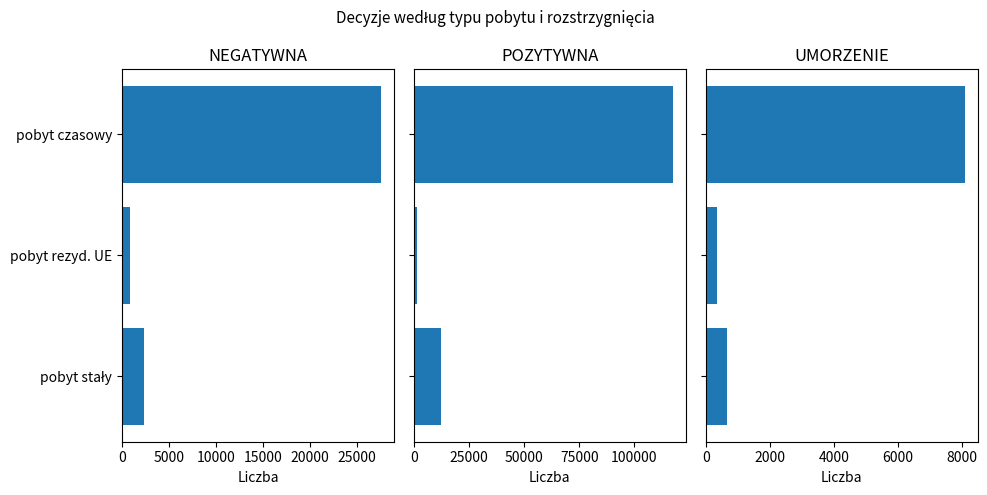

What is the minimum value for UMORZENIE?

354